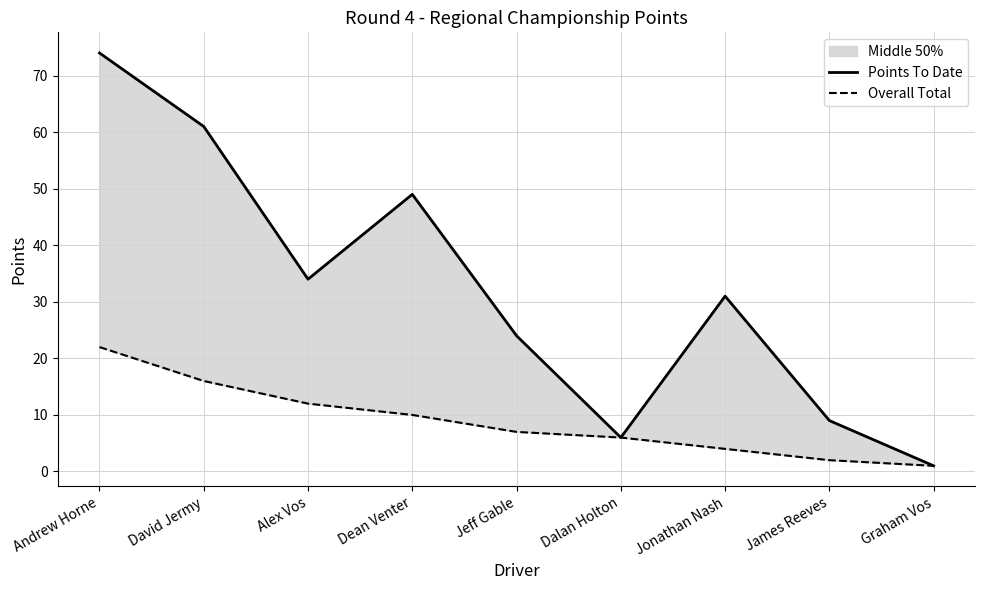

Which category has the lowest value across all series?

Graham Vos